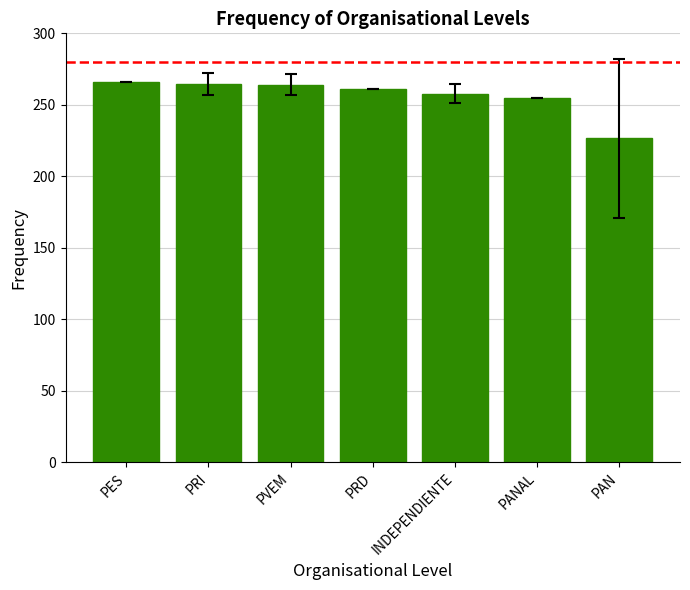

What is the greatest value displayed?

266.0